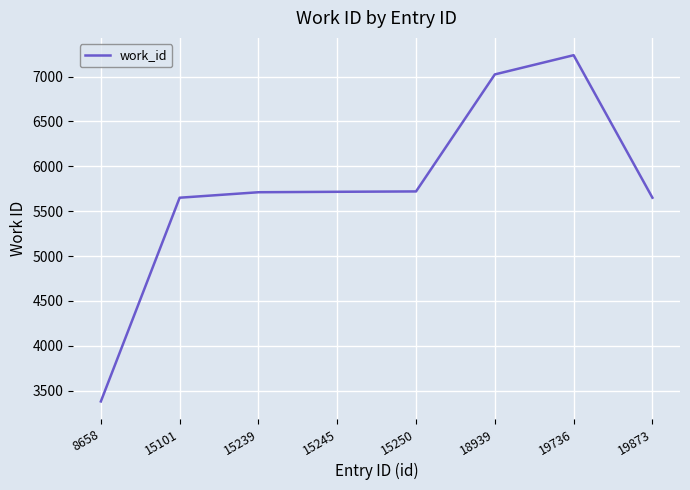

What is the average value?

5761